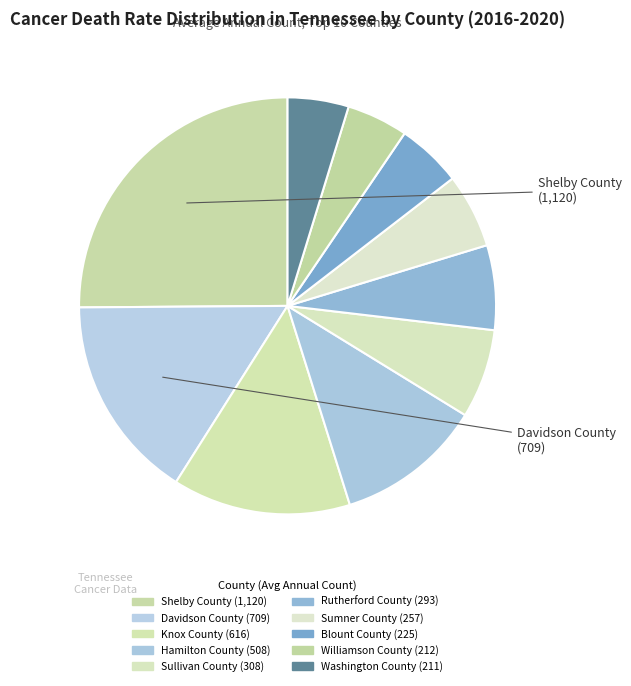

How many slices are in this pie chart?

10